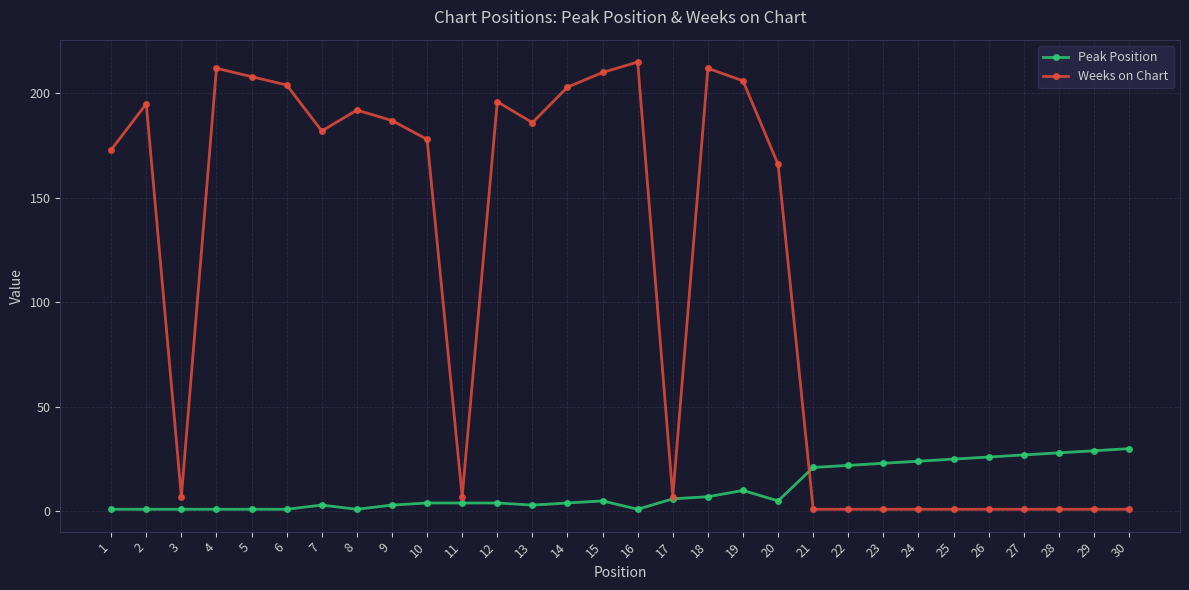

What is the greatest value displayed?

215